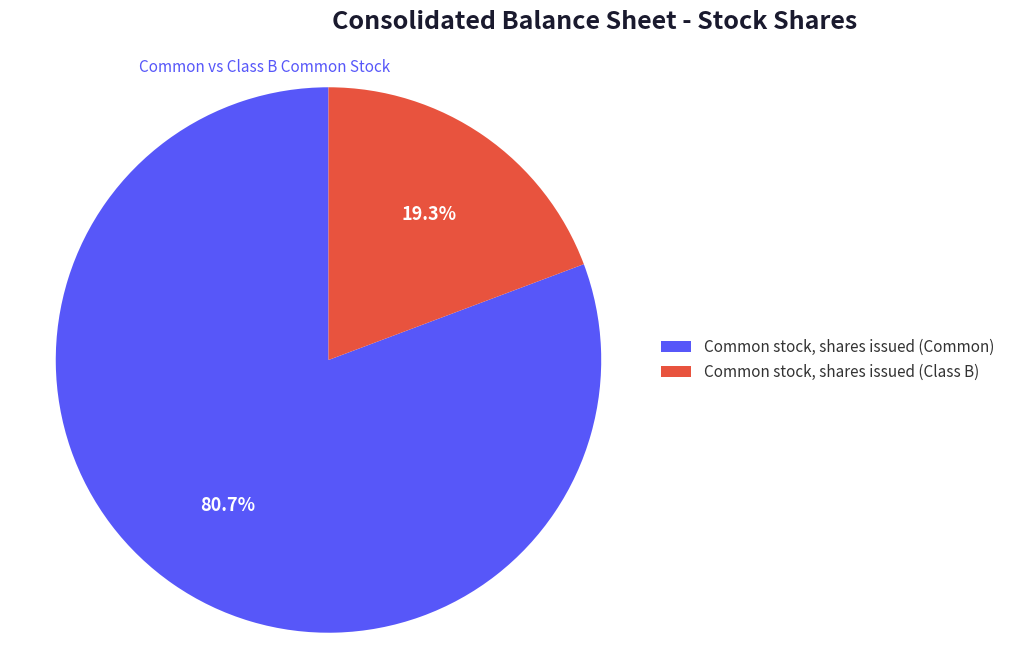

What is the smallest slice in the pie chart?

Common stock, shares issued (Class B)